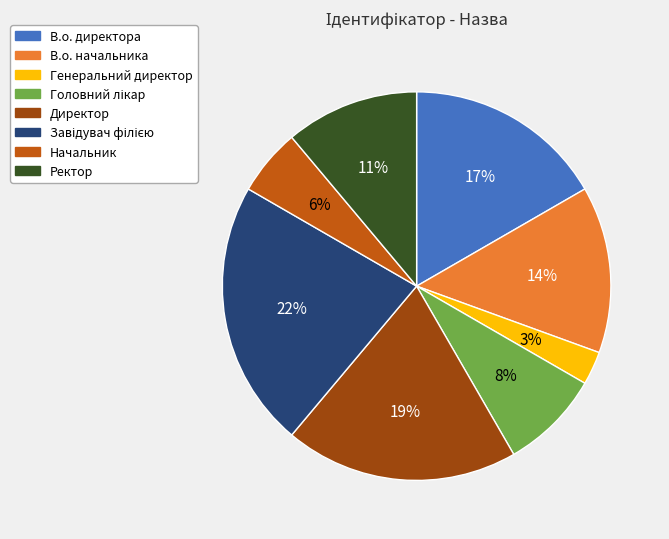

Is the sum of Ректор and Начальник greater than half?

No